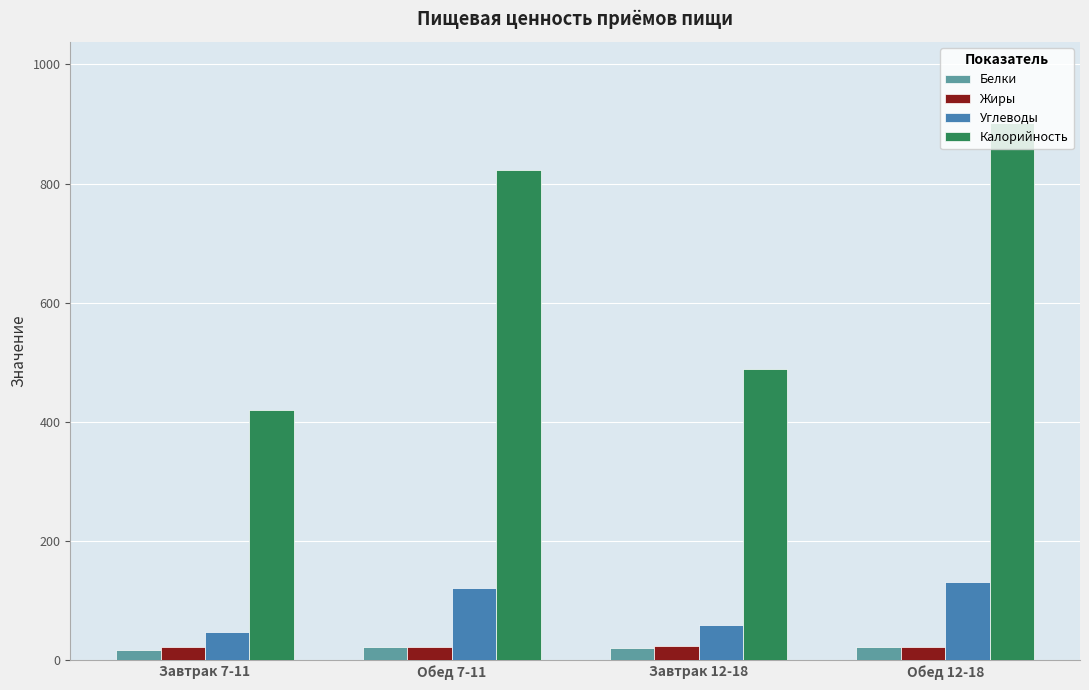

What position from the right is Обед 7-11?

3